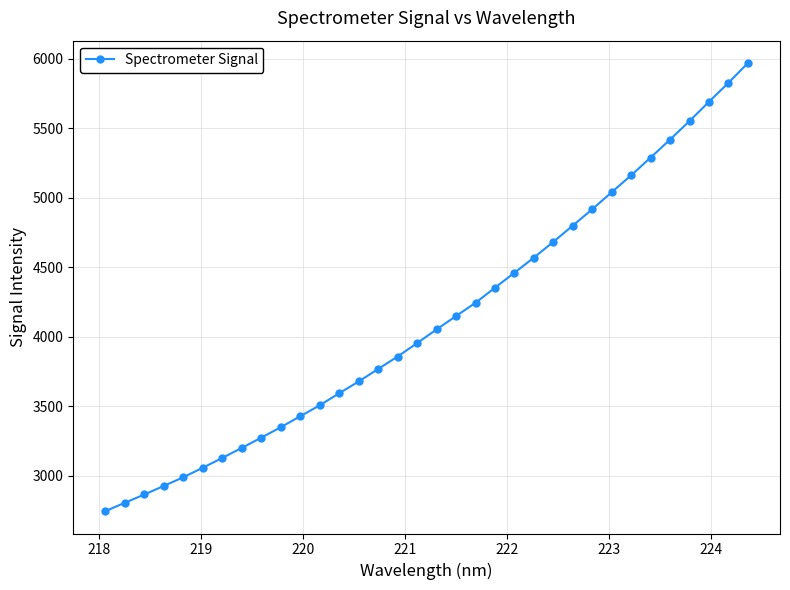

What is the maximum value shown in the chart?

5967.9